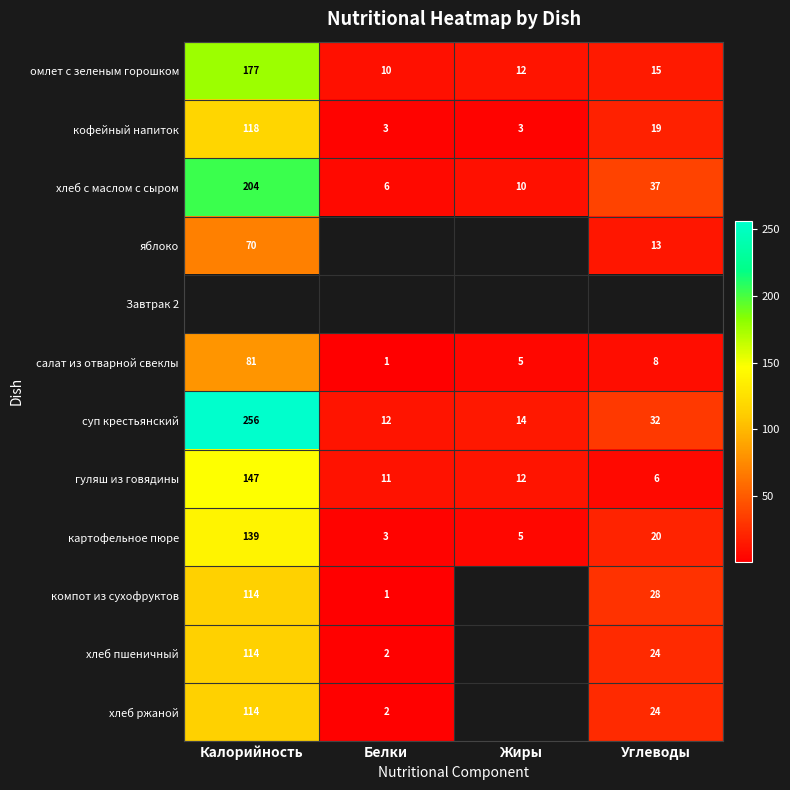

List the labels in order of картофельное пюре value, smallest first.

Белки, Жиры, Углеводы, Калорийность